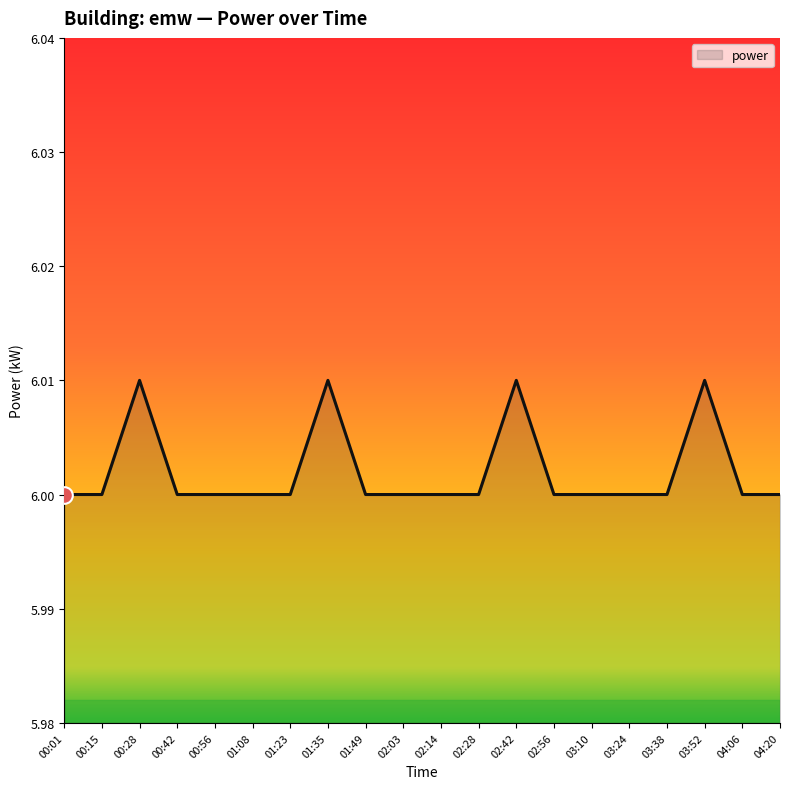

What position from the right is 01:08?

15